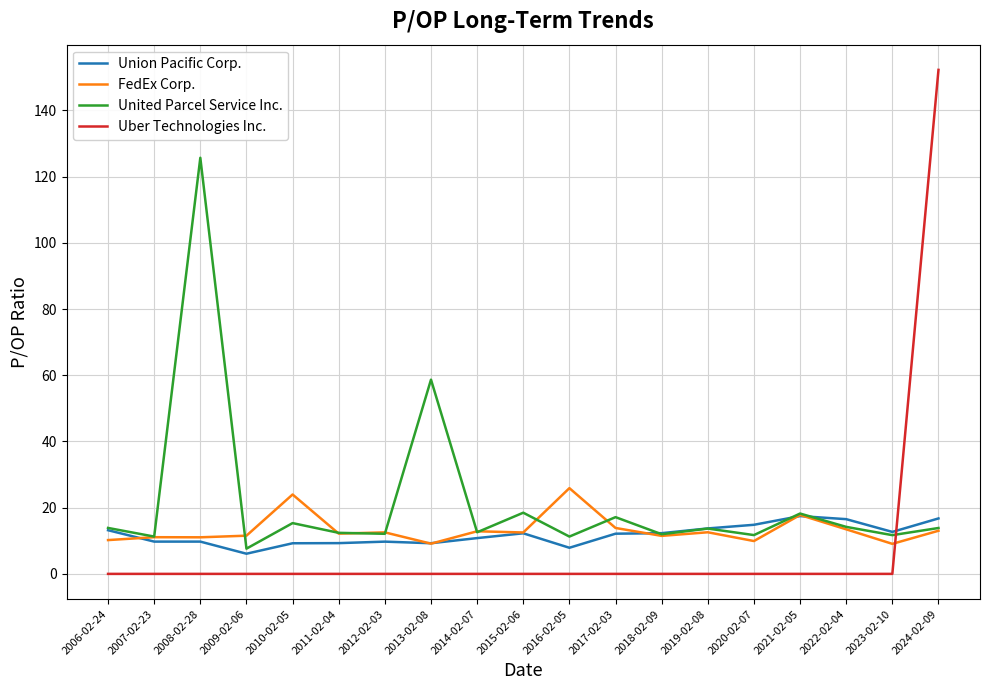

True or false: United Parcel Service Inc. has more than 2 points higher than both neighbors.

True